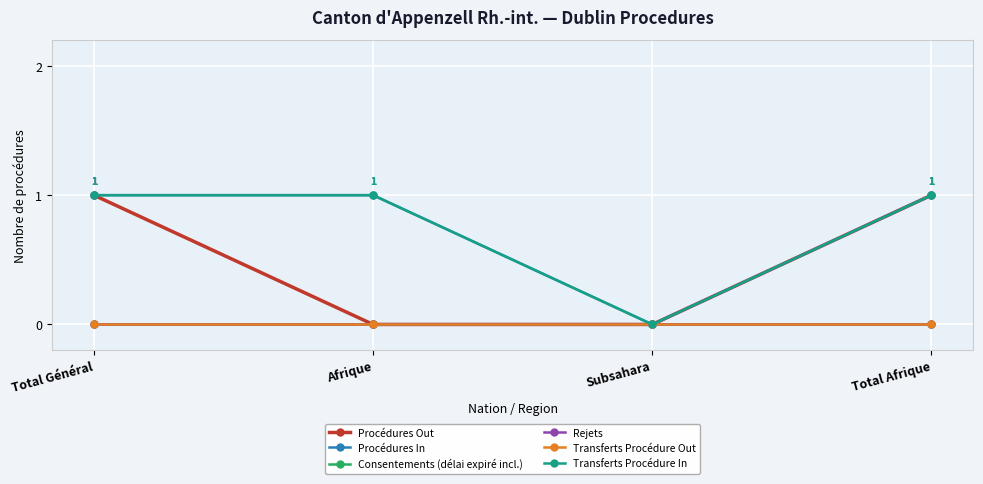

What is the total value across all series at Afrique?

2